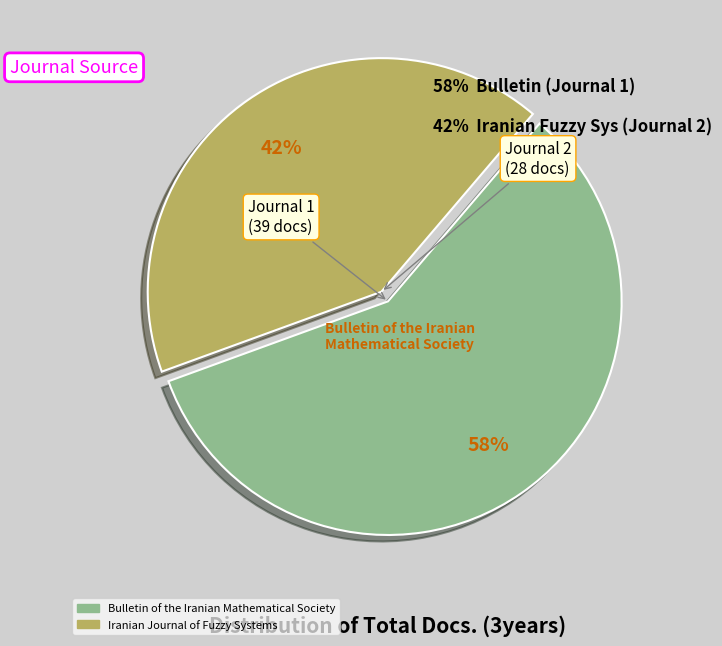

How many segments does this pie chart have?

2